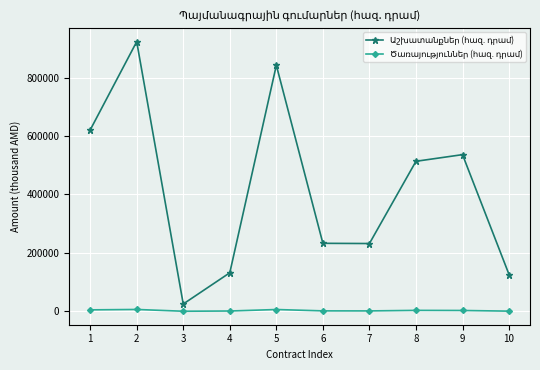

Does the chart have visible grid lines?

Yes